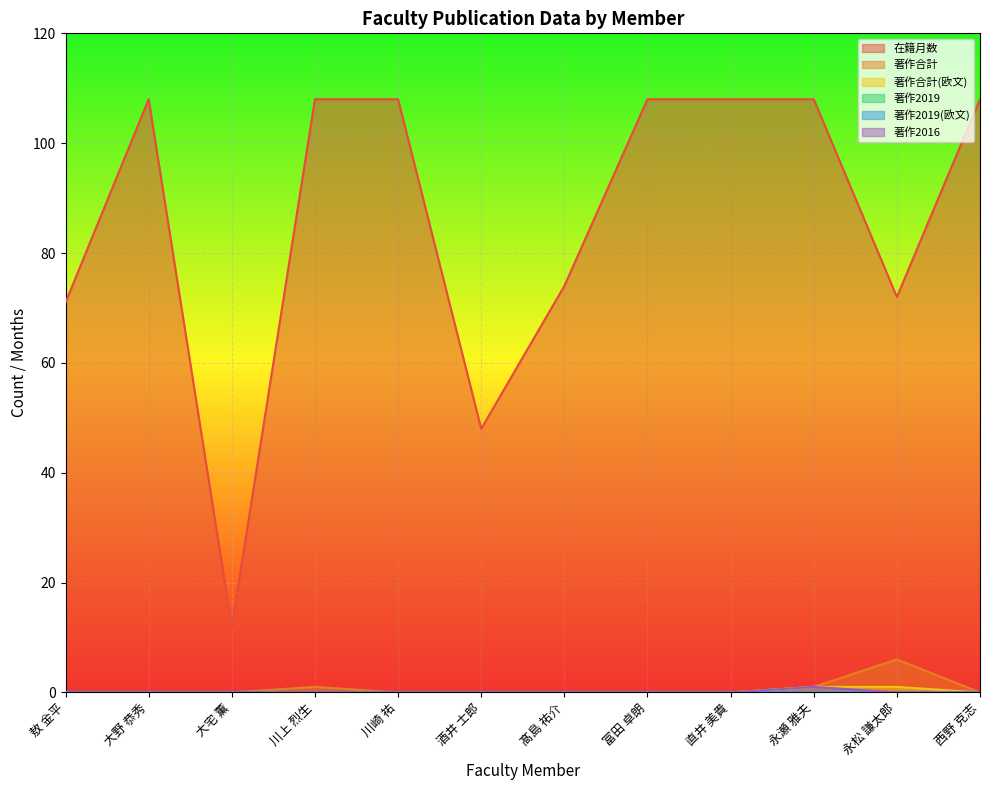

How many lines are shown in the chart?

6